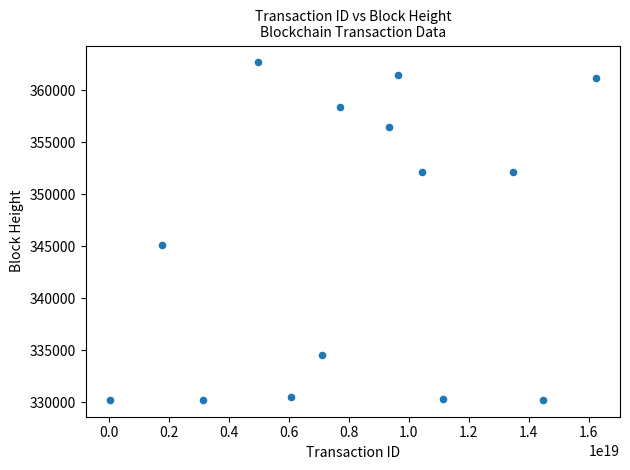

What Y value in the scatter plot is closest to 346448?

345092